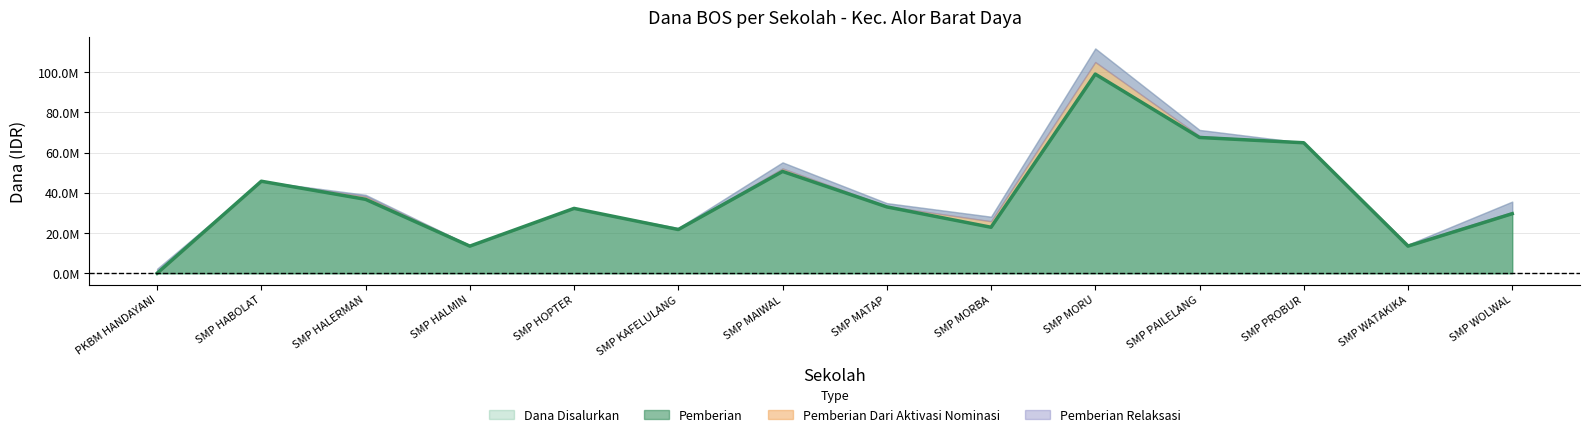

Rank the categories by Pemberian Dari Aktivasi Nominasi value from highest to lowest.

SMP MORU, SMP MORBA, SMP HALERMAN, SMP MAIWAL, SMP PAILELANG, SMP WATAKIKA, SMP WOLWAL, SMP HALMIN, SMP MATAP, PKBM HANDAYANI, SMP HABOLAT, SMP HOPTER, SMP KAFELULANG, SMP PROBUR